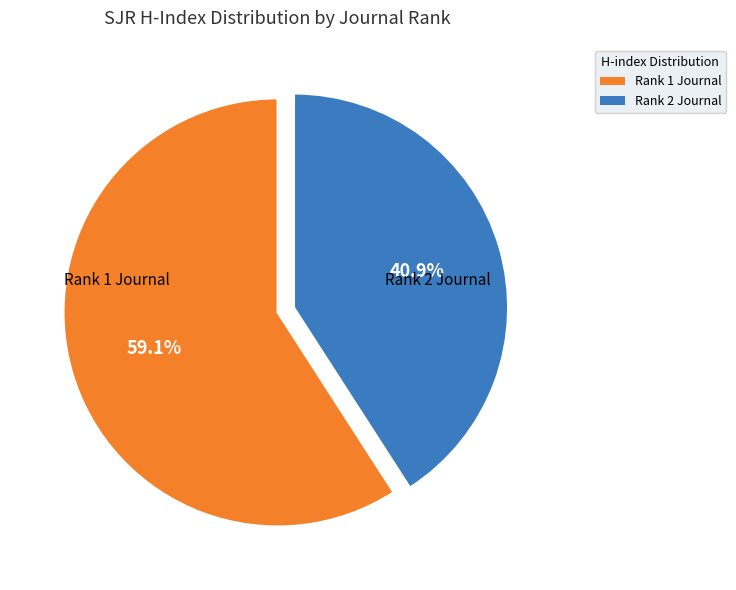

Rank the categories by value from highest to lowest.

Rank 1 Journal, Rank 2 Journal